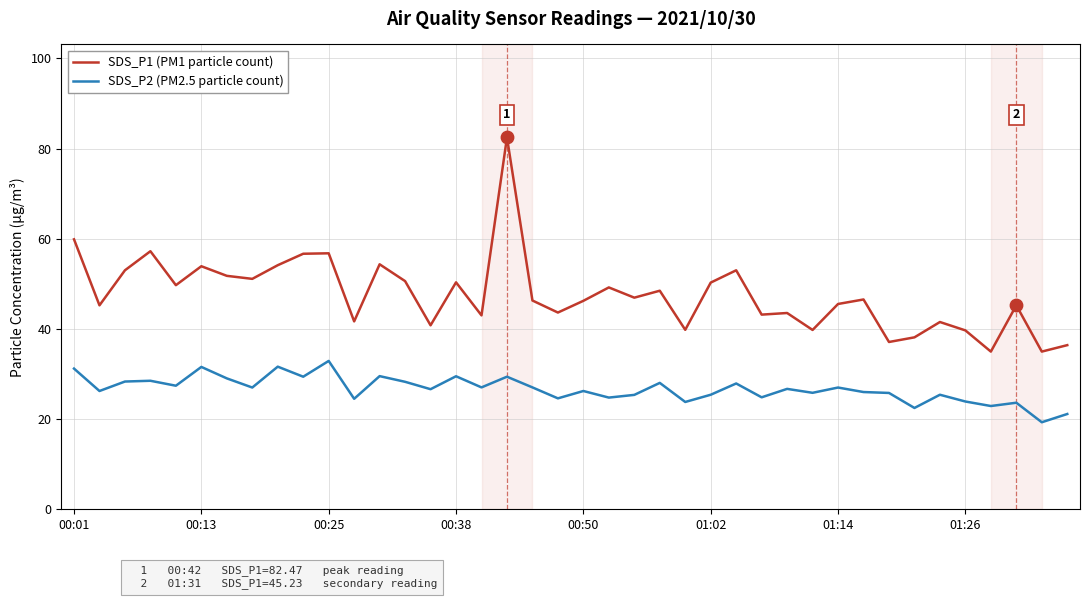

Which series has the largest total across all categories?

SDS_P1 (PM1 particle count)